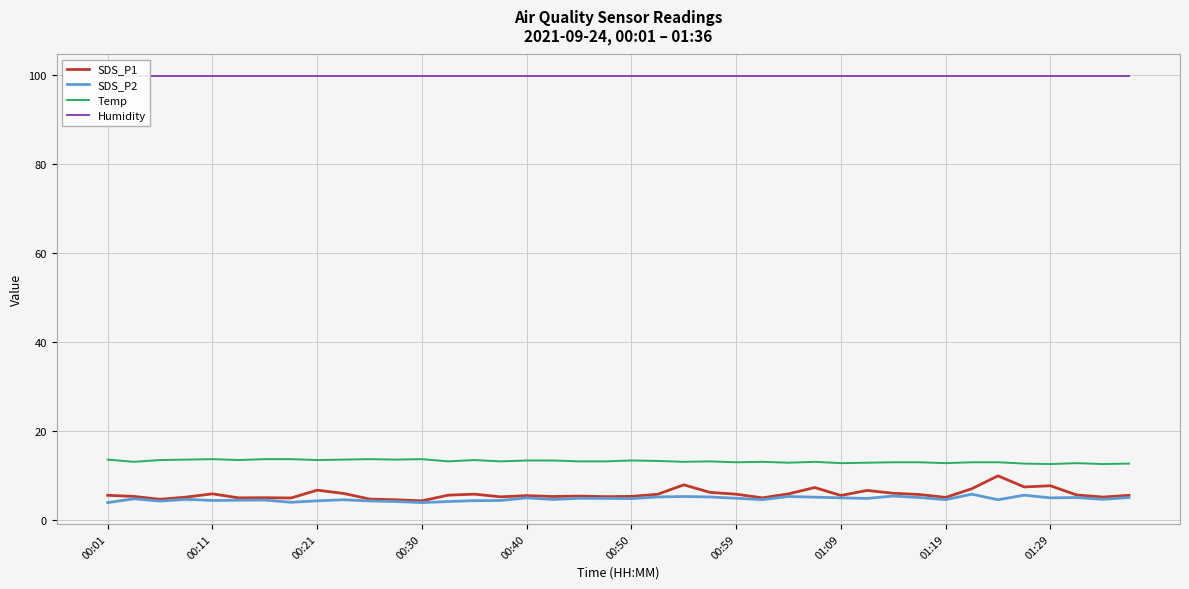

At how many categories does at least one series exceed 93?

40